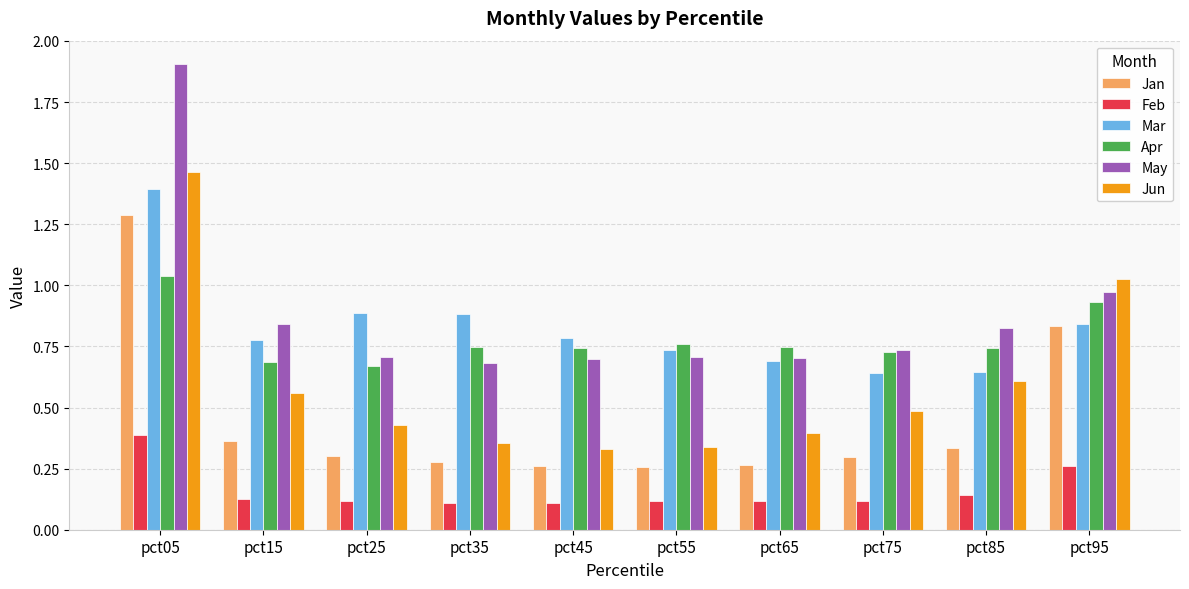

What is the highest value of the Jan series?

1.3